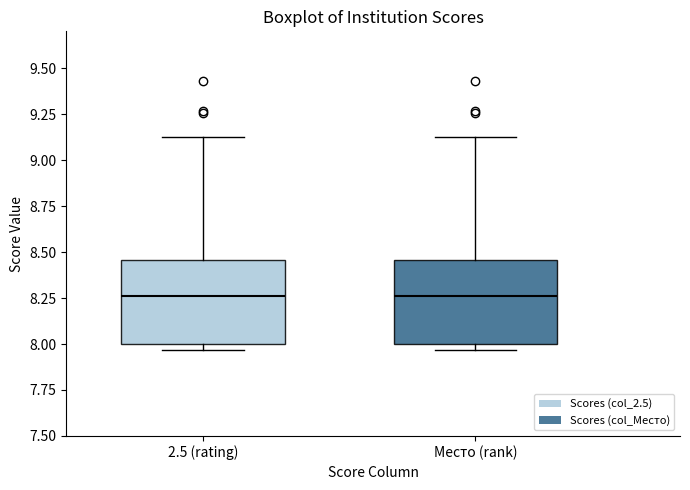

Reading left to right, transcribe this box plot: for each box, give where its median line is, the range the box spans, and where its two whiskers end, as read against the y-axis. The values are not printed on the chart, so give them approximately, as read against the axis.

2.5 (rating): median 8.25, box 8.00 to 8.45, whiskers 7.95 to 9.15
Место (rank): median 8.25, box 8.00 to 8.45, whiskers 7.95 to 9.15